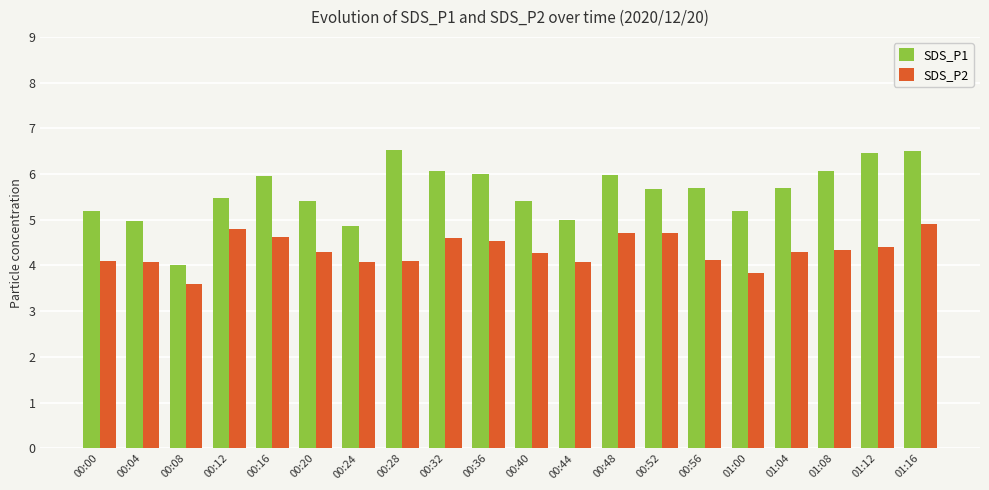

At 00:56, list the series in order from smallest to largest.

SDS_P2, SDS_P1